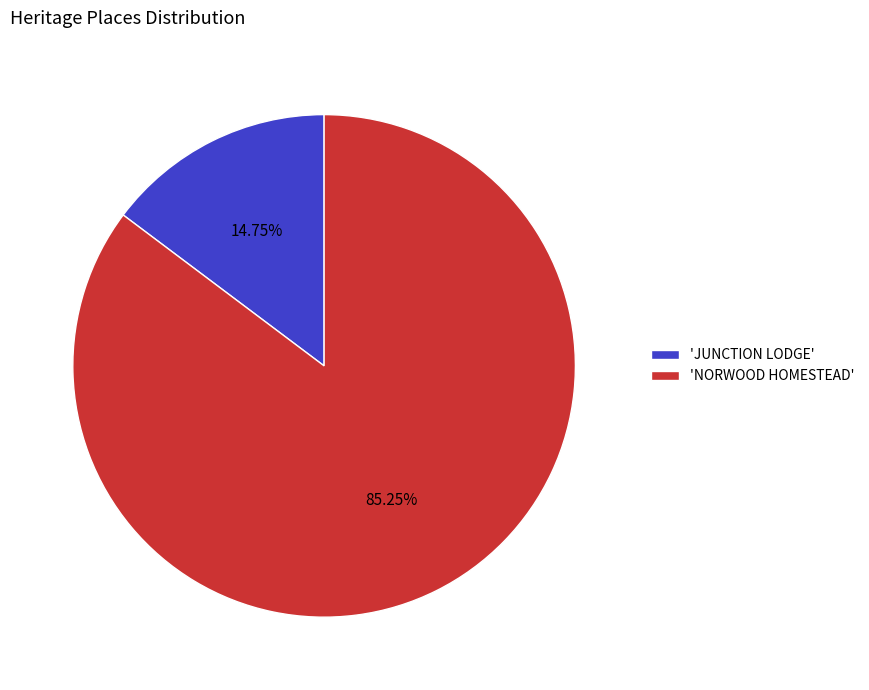

Rank the categories by value from highest to lowest.

'NORWOOD HOMESTEAD', 'JUNCTION LODGE'